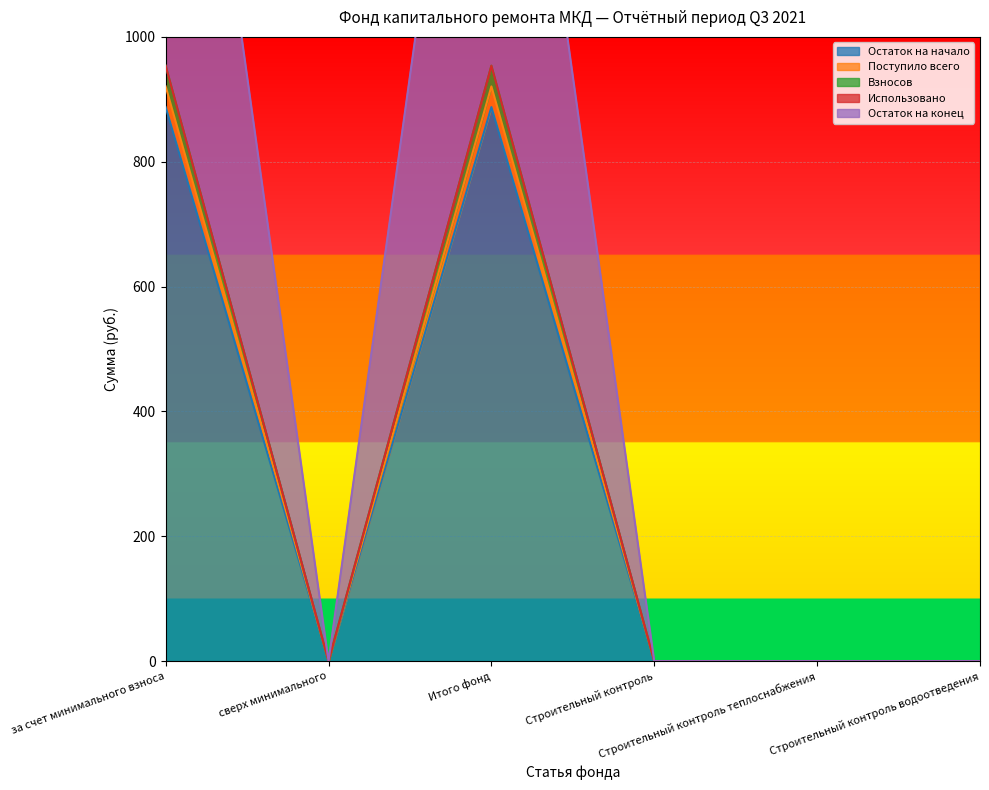

Which series has the largest range (max minus min)?

Взносов